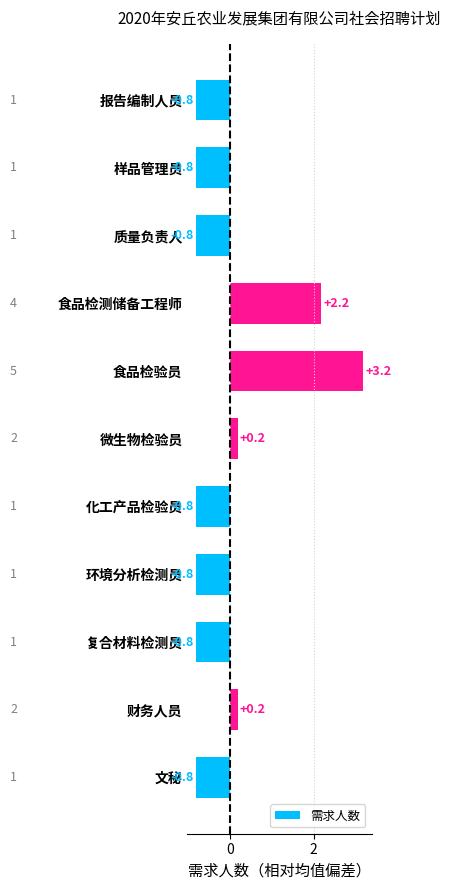

Read the value at 复合材料检测员.

-0.8